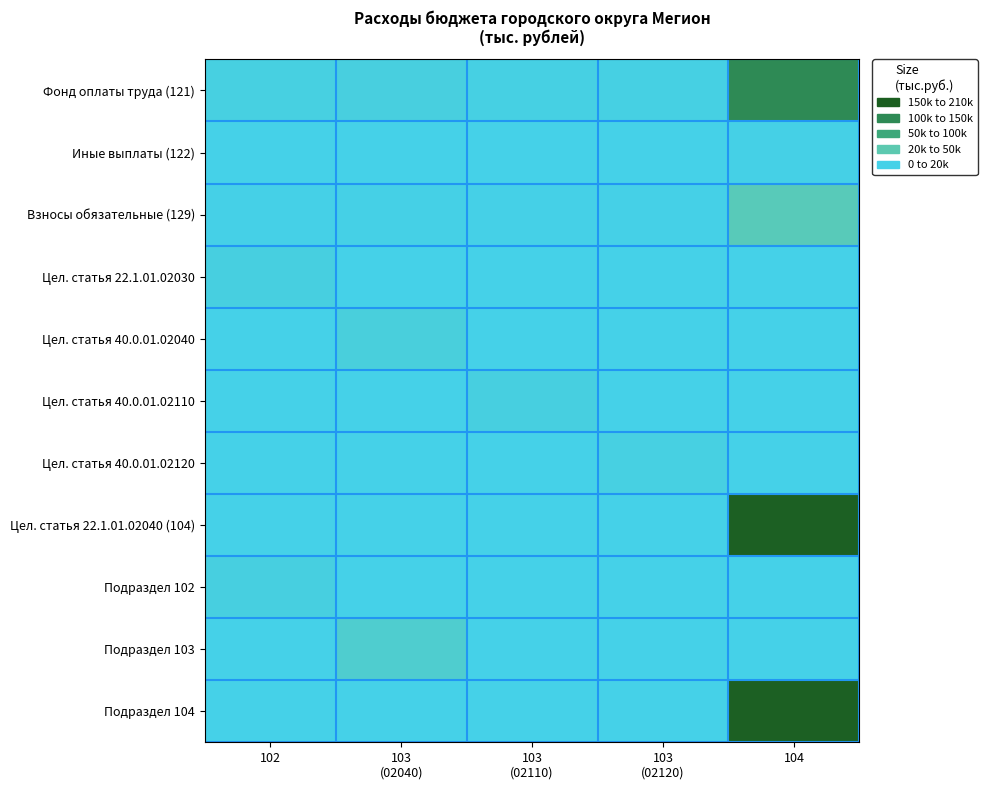

What is the difference between the highest and lowest values at 103
(02110)?

7189.6